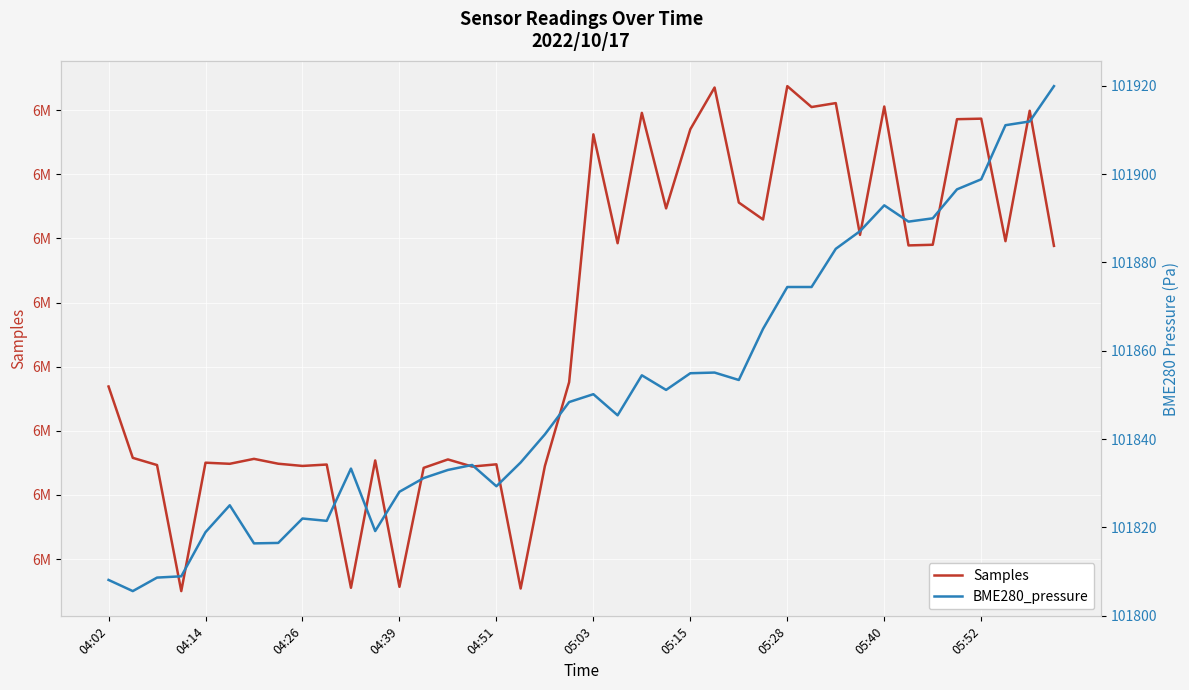

True or false: Samples has a value of 3497892.0 at 04:51.

False